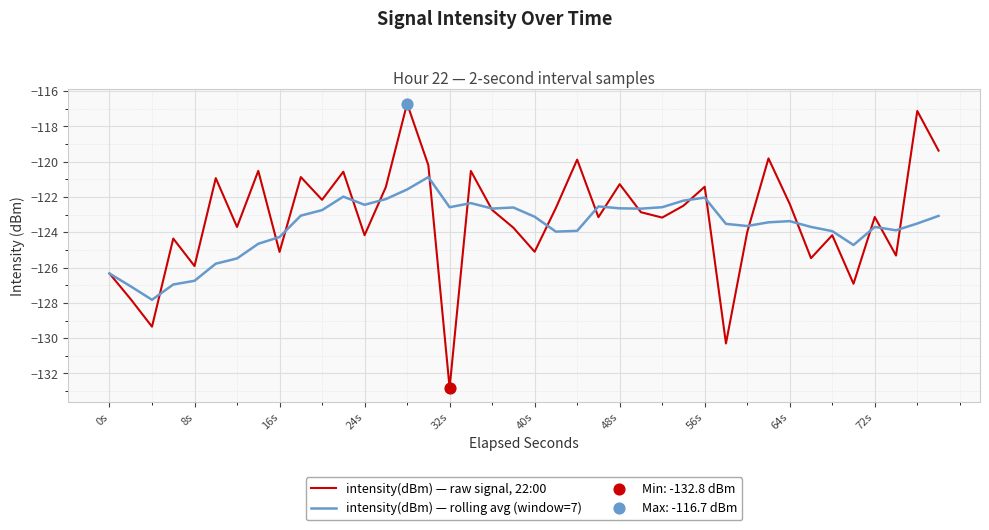

Which series has the largest range (max minus min)?

intensity(dBm) — raw signal, 22:00